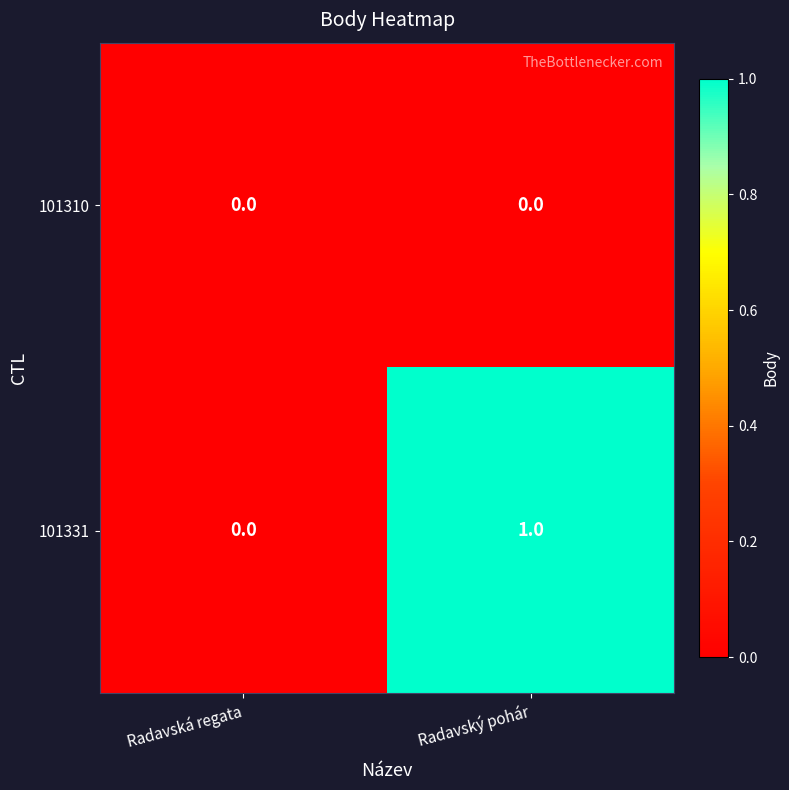

Which series has the largest total across all categories?

101331